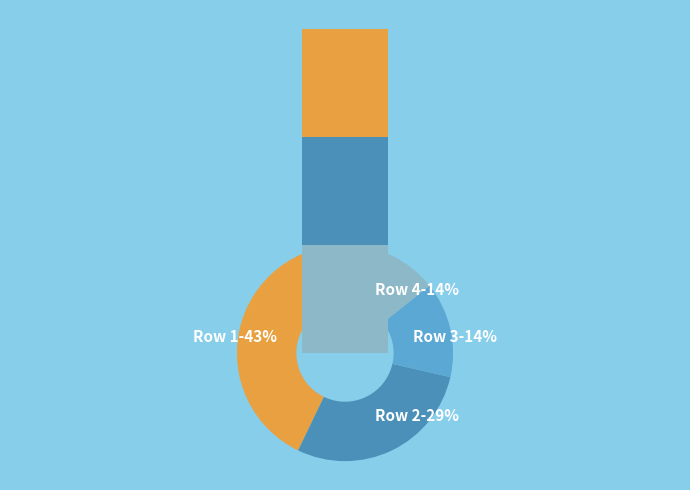

Is it true that 2 is 29% of the pie?

True